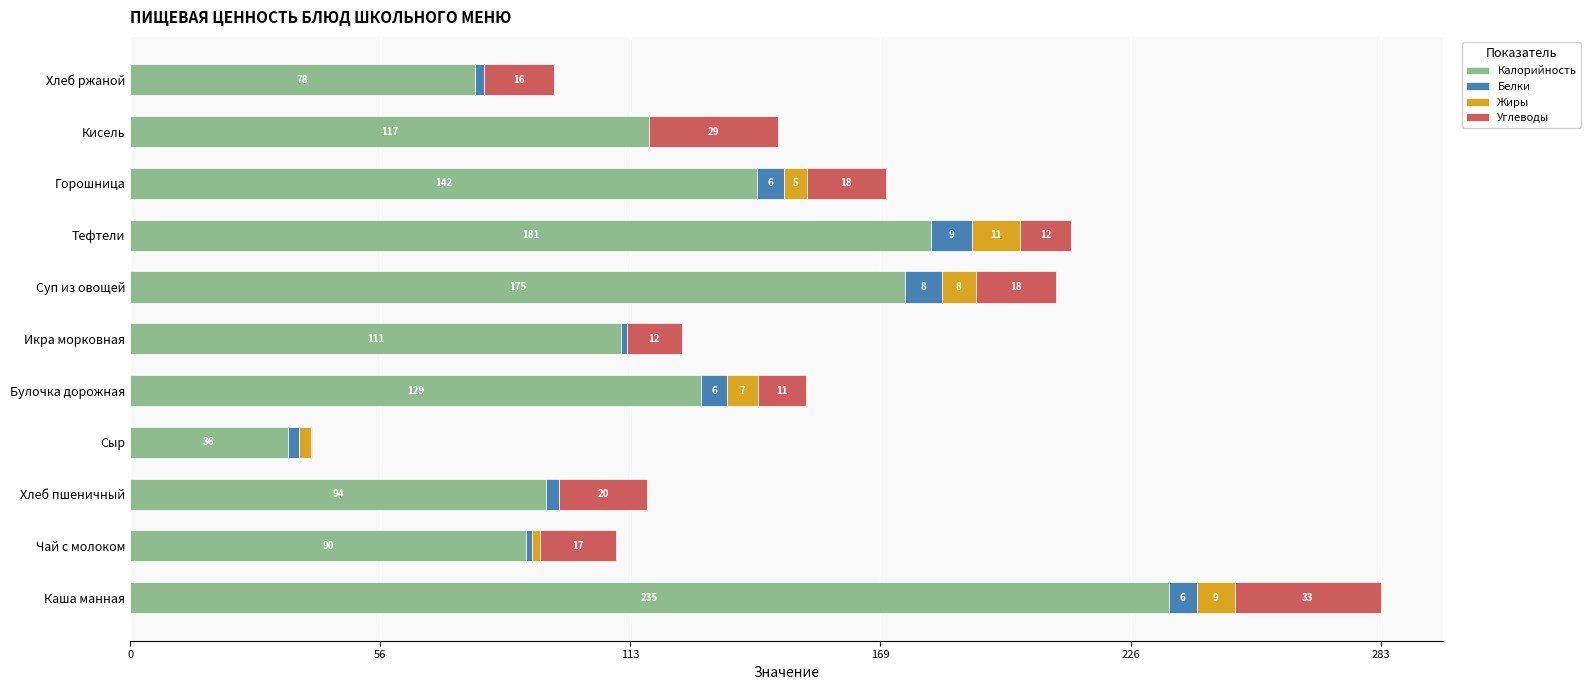

How many data points does each series have?

11